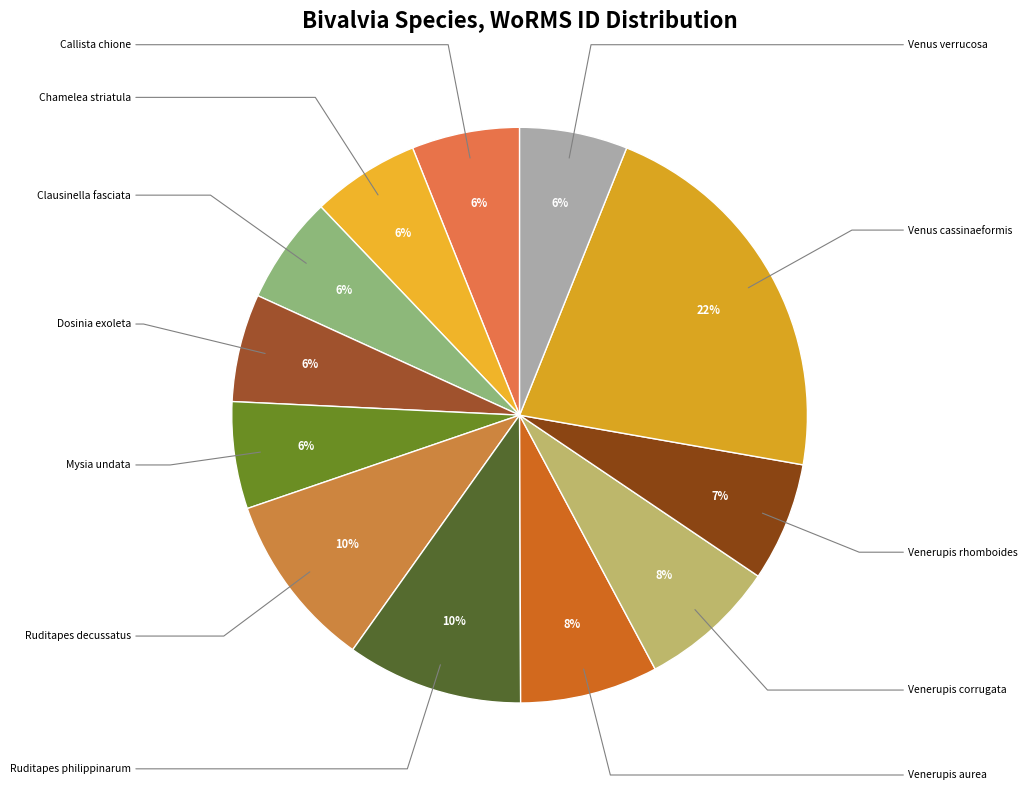

To the nearest percent, what percentage of the pie is Clausinella fasciata?

6%